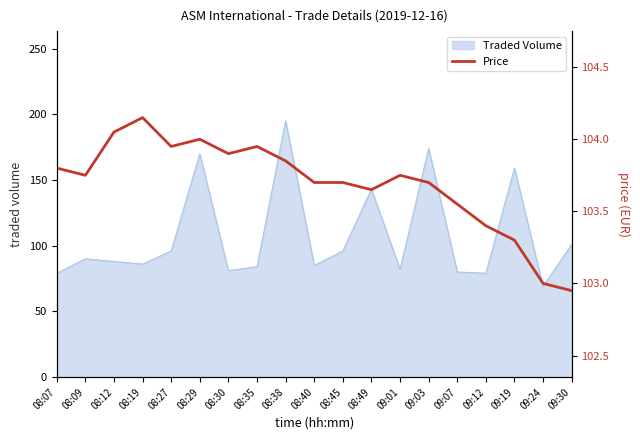

True or false: the data shows 169.8 at 08:07.

False